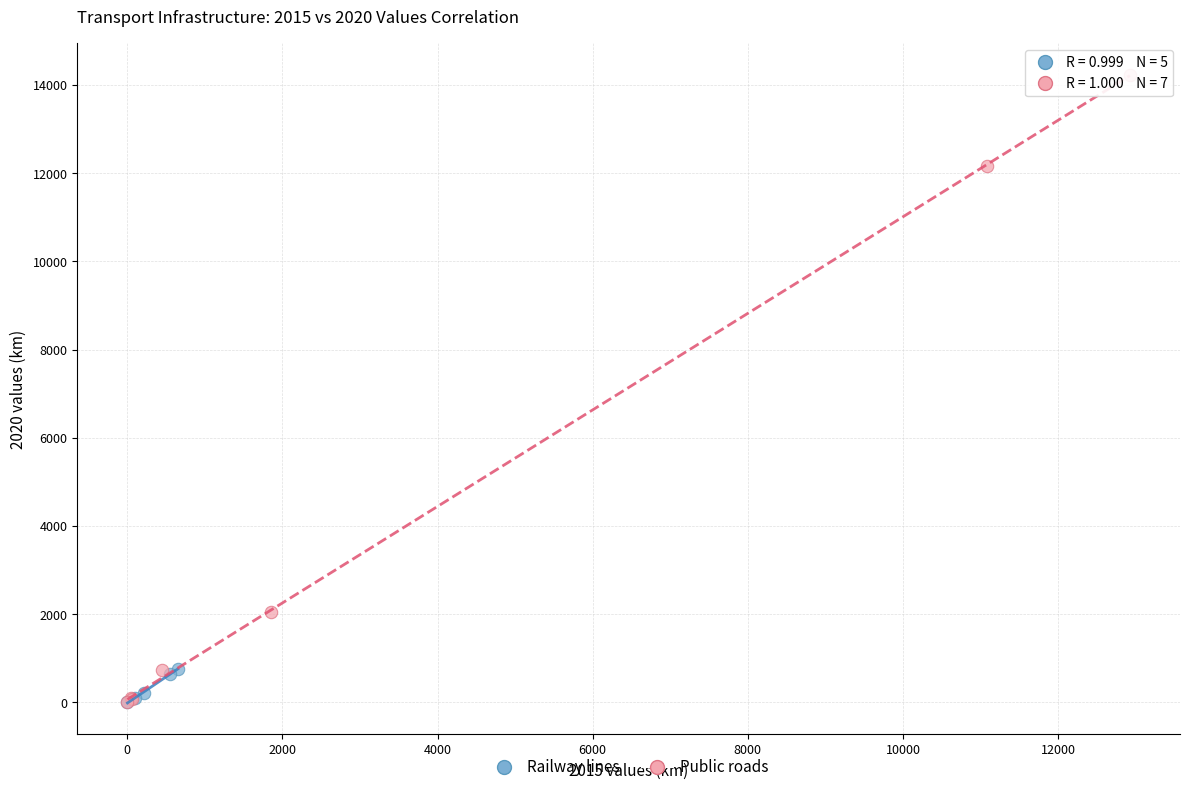

Which series has the largest Y range (max minus min)?

Public roads